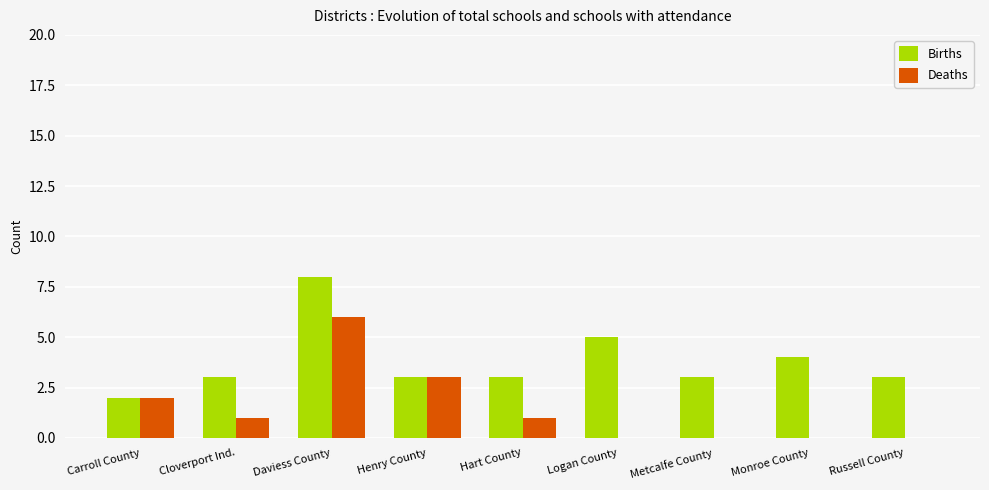

At which label is Deaths closest to 3?

Henry County